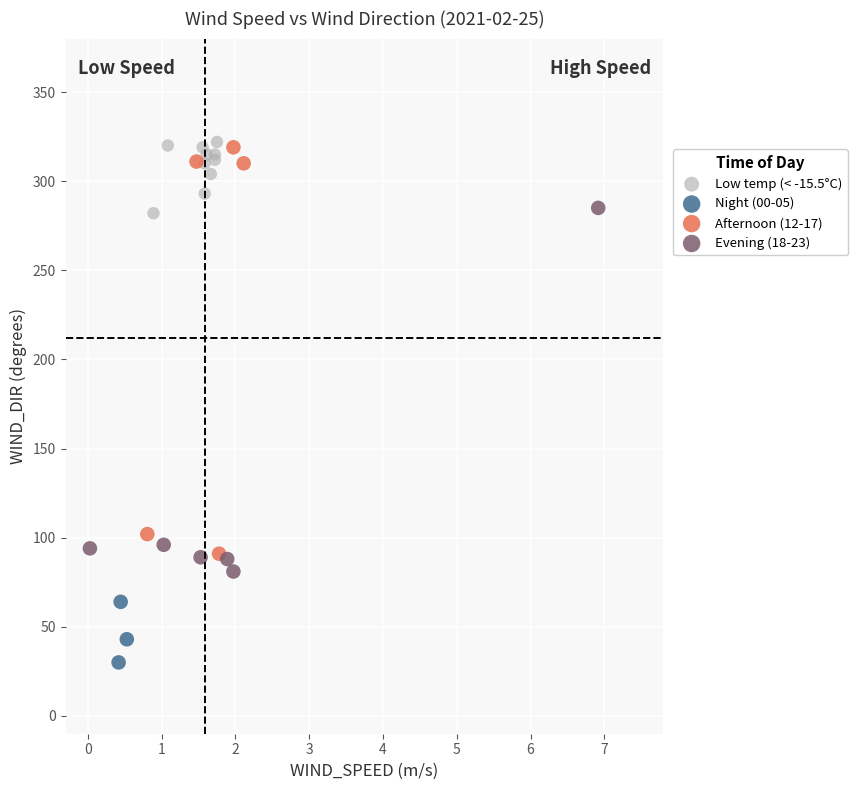

Which series contains the lowest Y value?

Night (00-05)